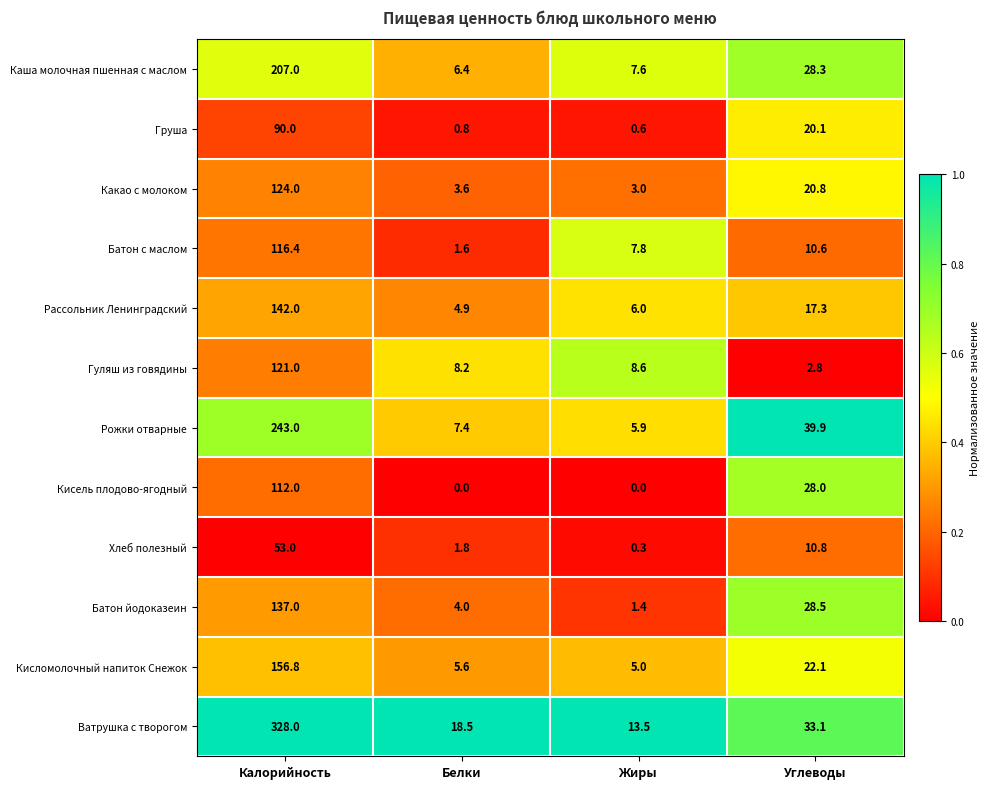

At which category is the sum across all series the highest?

Калорийность